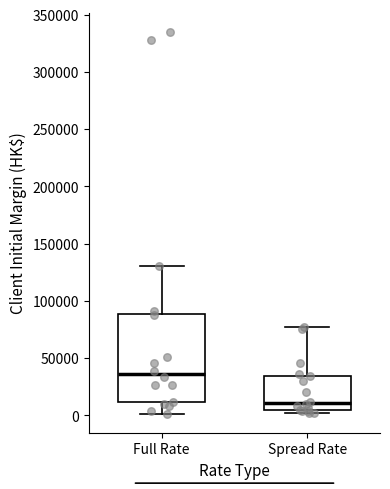

Comparing the boxes themselves (not the whiskers), which one is the tallest?

Full Rate